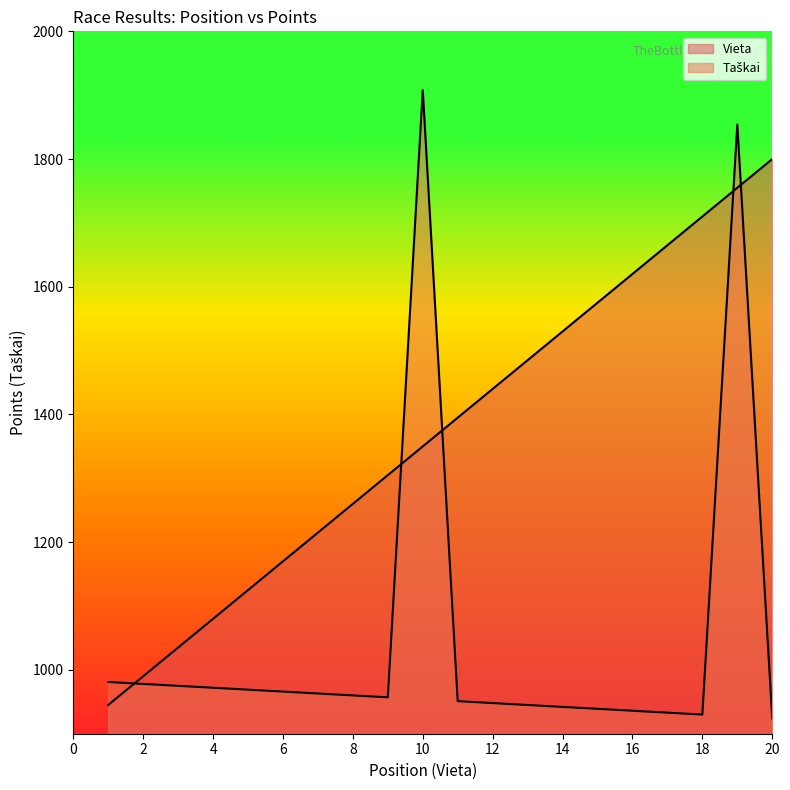

After their last crossing, which series has the higher values: Vieta or Taškai?

Vieta